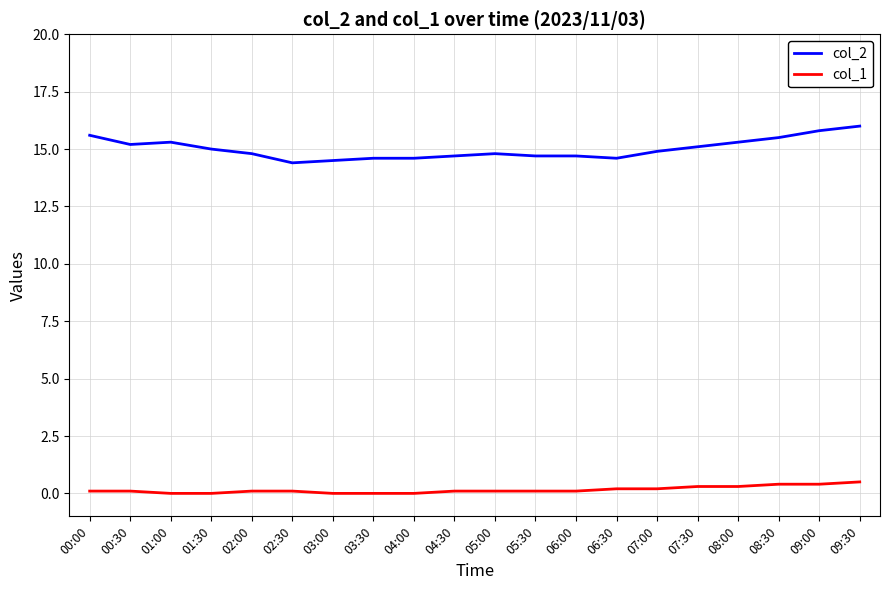

At how many categories does at least one series exceed 4?

20